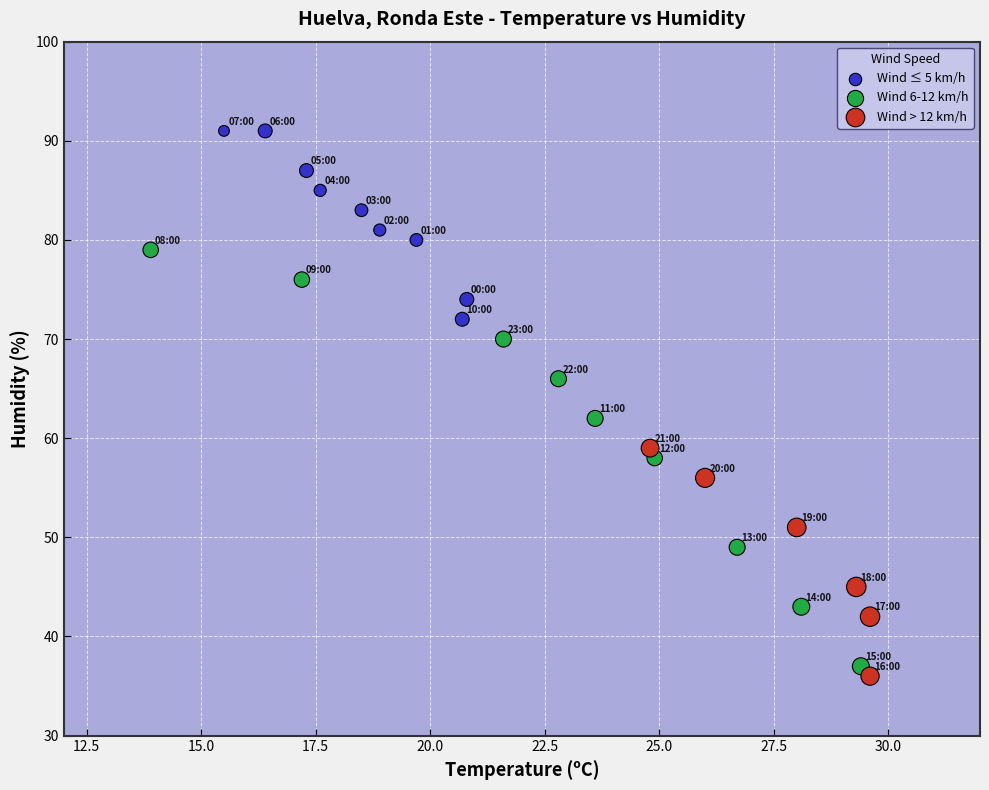

Which series contains the highest Y value?

Wind ≤ 5 km/h